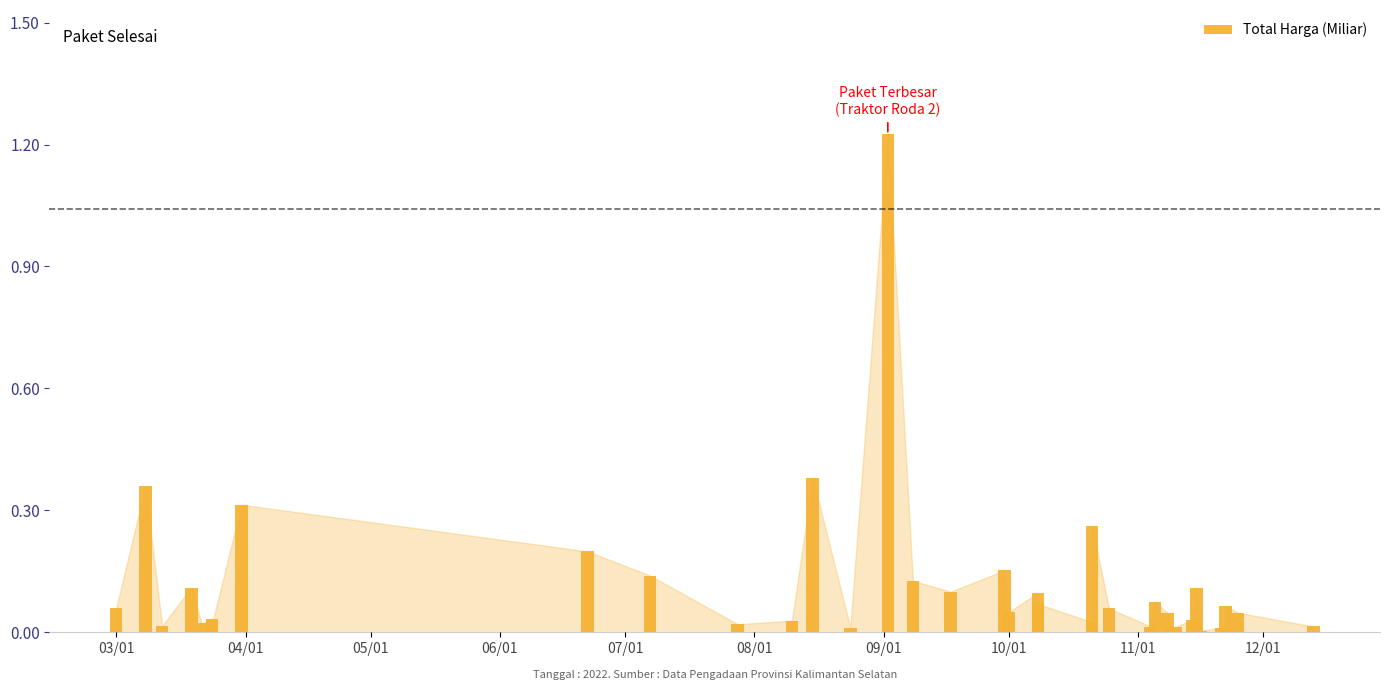

Is it true that the value at 19 is 0.1?

False